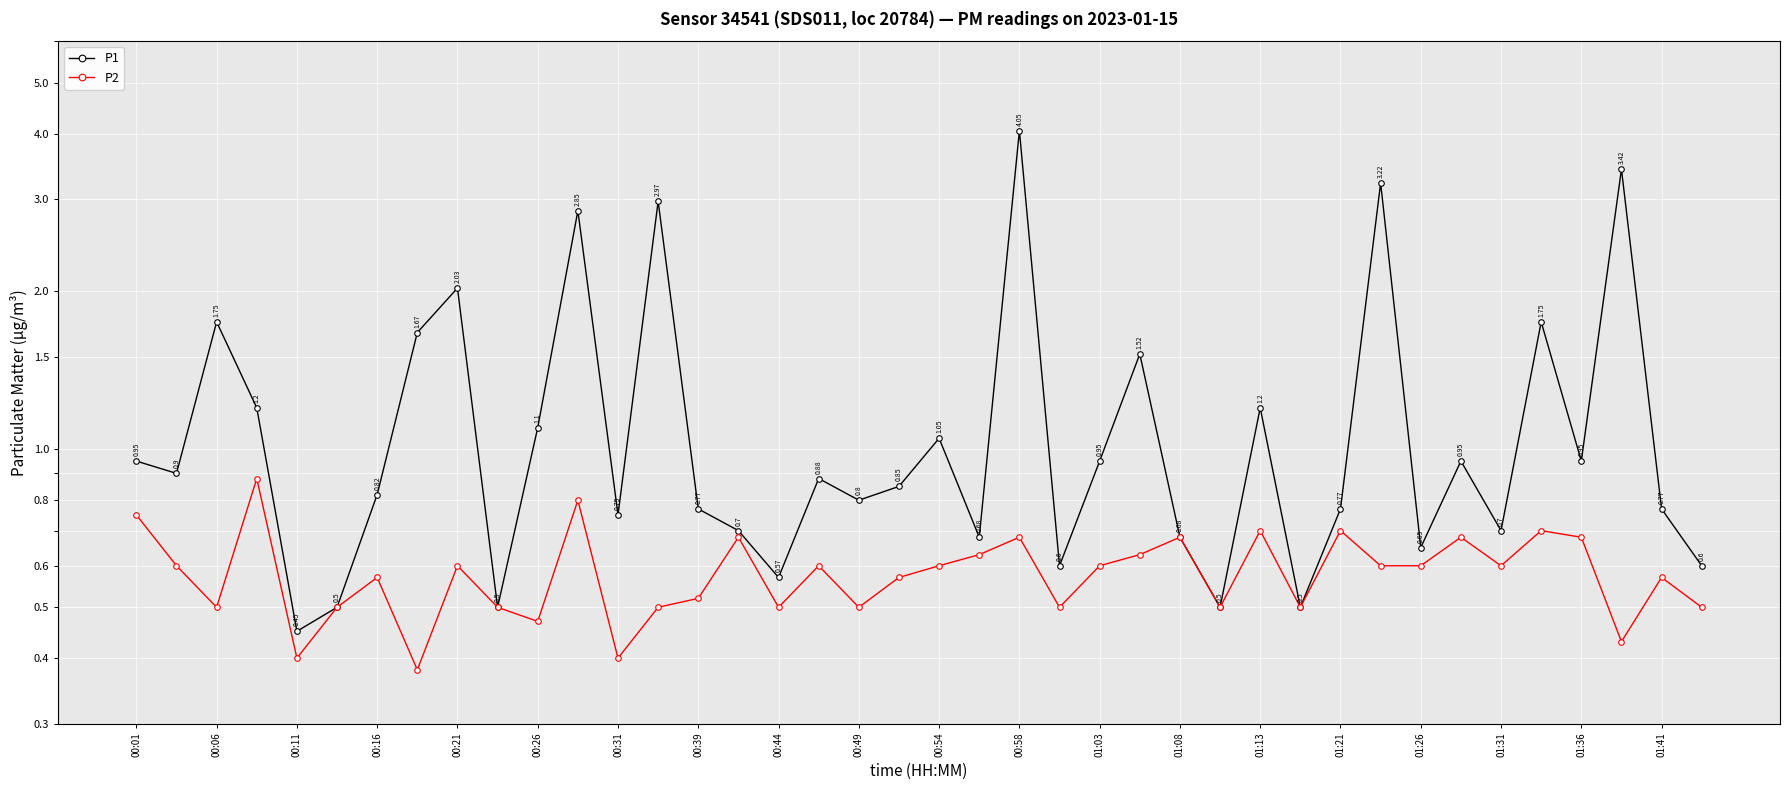

In P1, how many points are higher than both neighbors (excluding endpoints)?

13